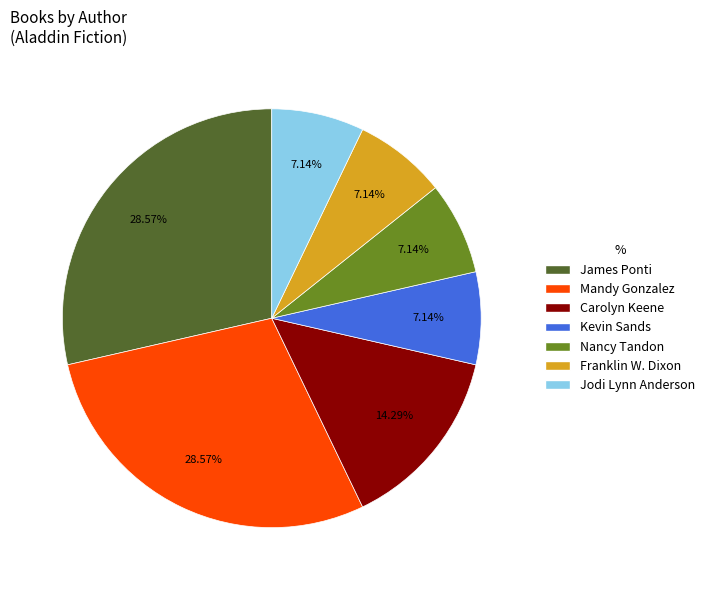

To the nearest percent, what is the difference between the Mandy Gonzalez and Franklin W. Dixon slice percentages?

21%